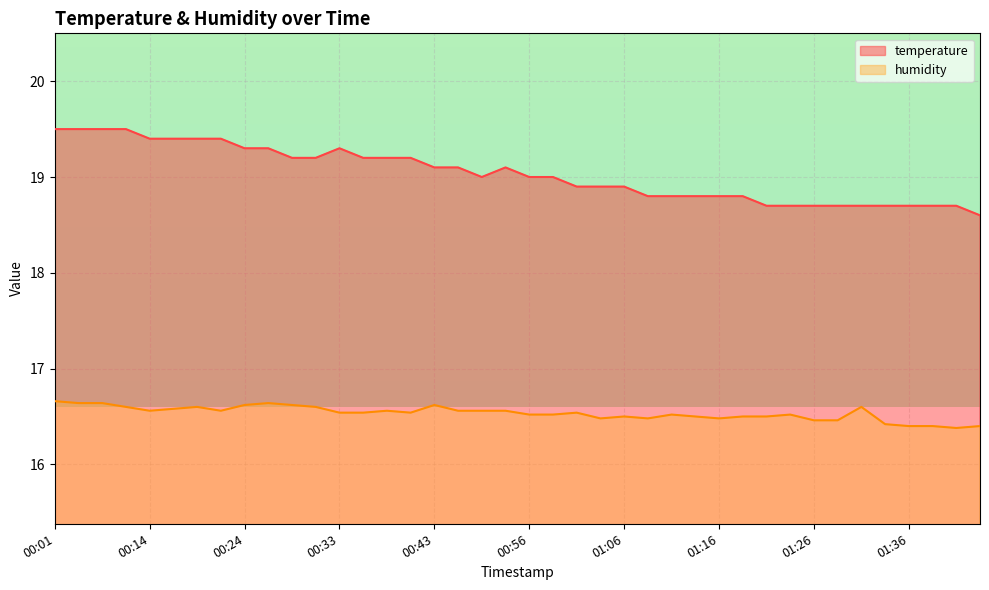

At how many categories does at least one series exceed 17?

40